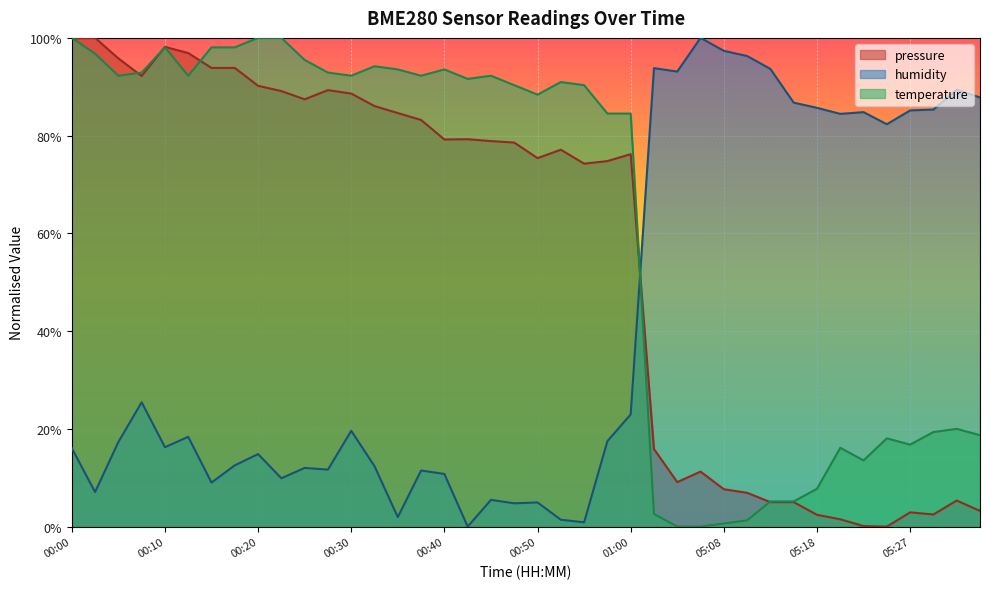

Does the chart display data point markers on the line(s)?

No